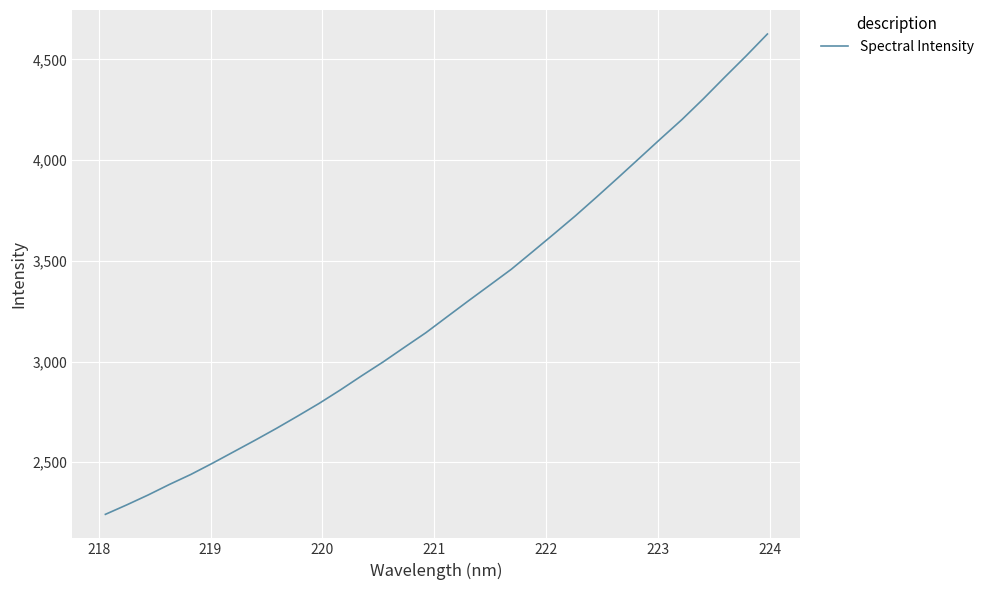

What is the difference between the maximum and minimum values?

2385.0